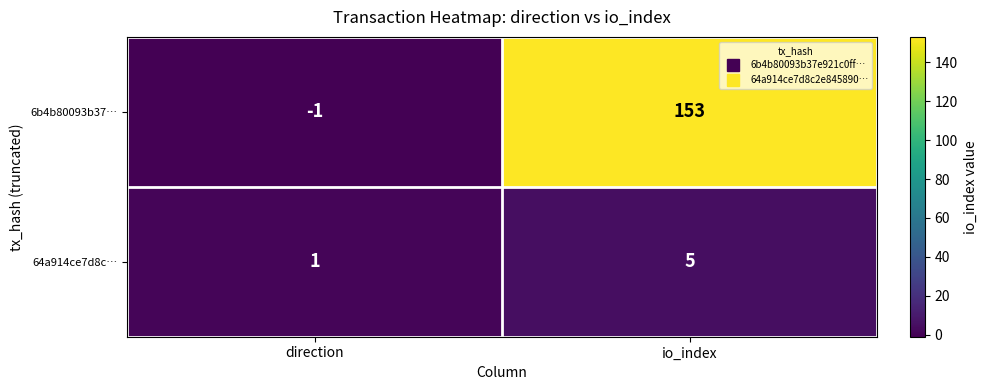

Which category has the lowest value across all series?

direction